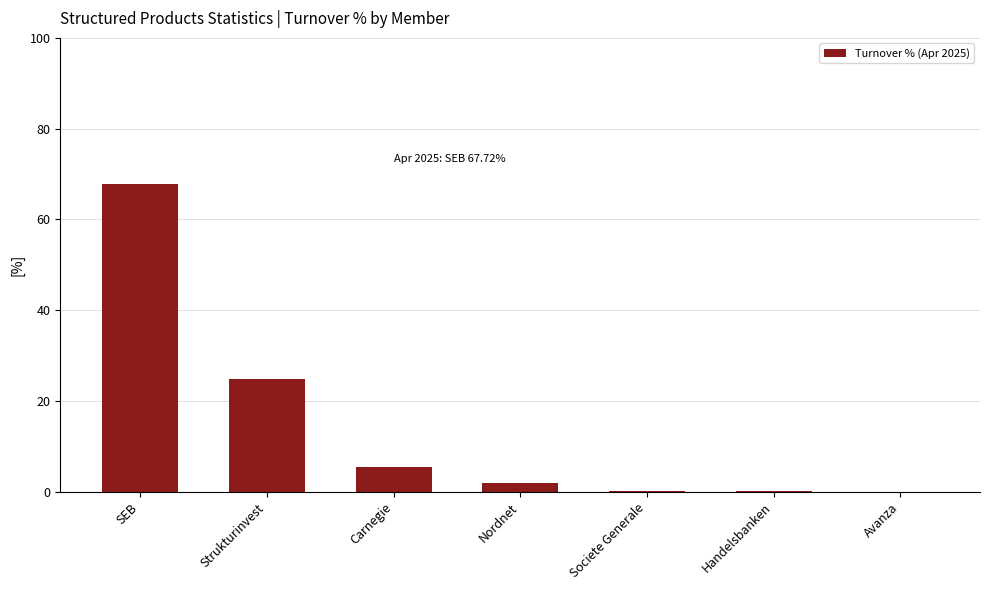

What is the change in value from Societe Generale to Avanza?

-0.1